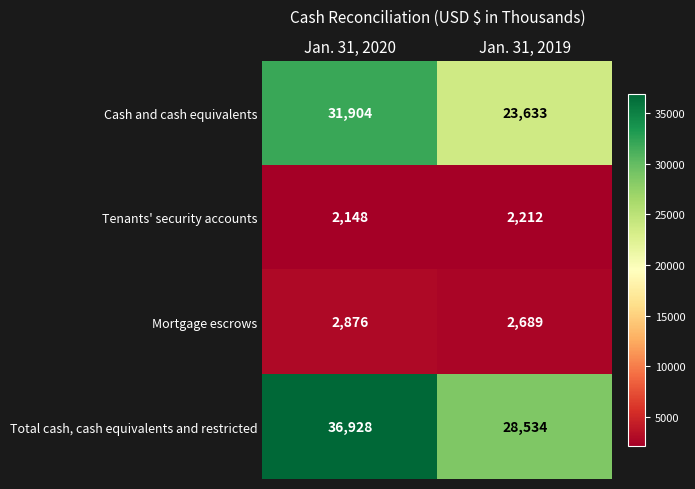

Which series has the largest range (max minus min)?

Total cash, cash equivalents and restricted